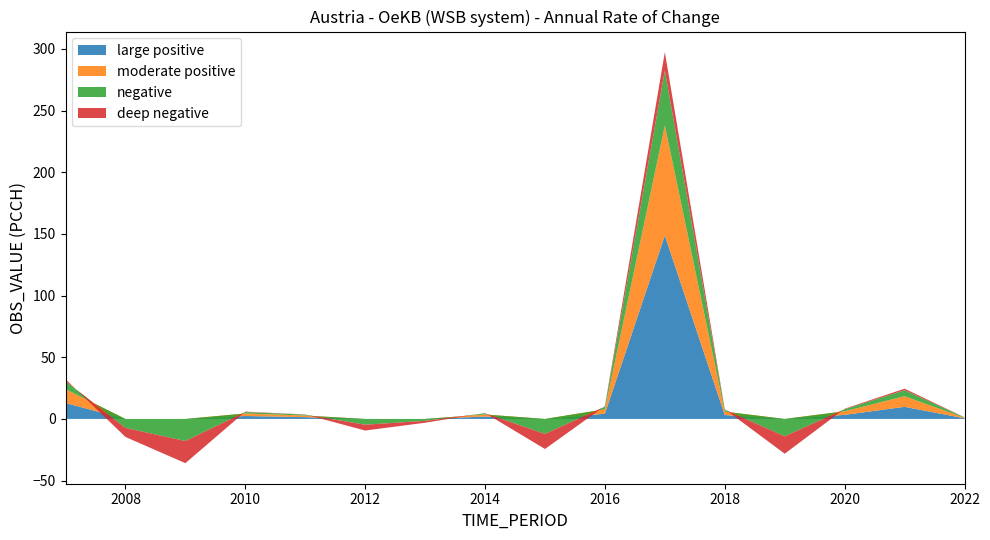

Reading left to right, transcribe all the data shown in this chart.

OBS_VALUE: 2007=32.2	2008=-14.6	2009=-35.9	2010=5.9	2011=3.6	2012=-9.4	2013=-3.1	2014=4.8	2015=-24.4	2016=10.4	2017=297.3	2018=7.9	2019=-28.2	2020=8.3	2021=24.5	2022=1.3
DECIMALS: 2007=2.0	2008=2.0	2009=2.0	2010=2.0	2011=2.0	2012=2.0	2013=2.0	2014=2.0	2015=2.0	2016=2.0	2017=2.0	2018=2.0	2019=2.0	2020=2.0	2021=2.0	2022=2.0
UNIT_MULT: 2007=0.0	2008=0.0	2009=0.0	2010=0.0	2011=0.0	2012=0.0	2013=0.0	2014=0.0	2015=0.0	2016=0.0	2017=0.0	2018=0.0	2019=0.0	2020=0.0	2021=0.0	2022=0.0